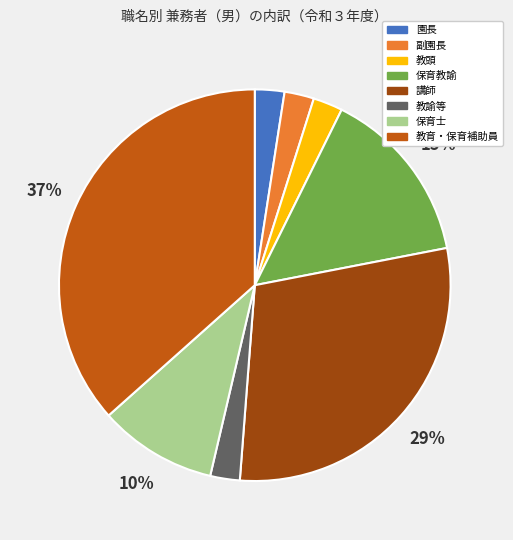

Is there a majority slice in this chart?

No